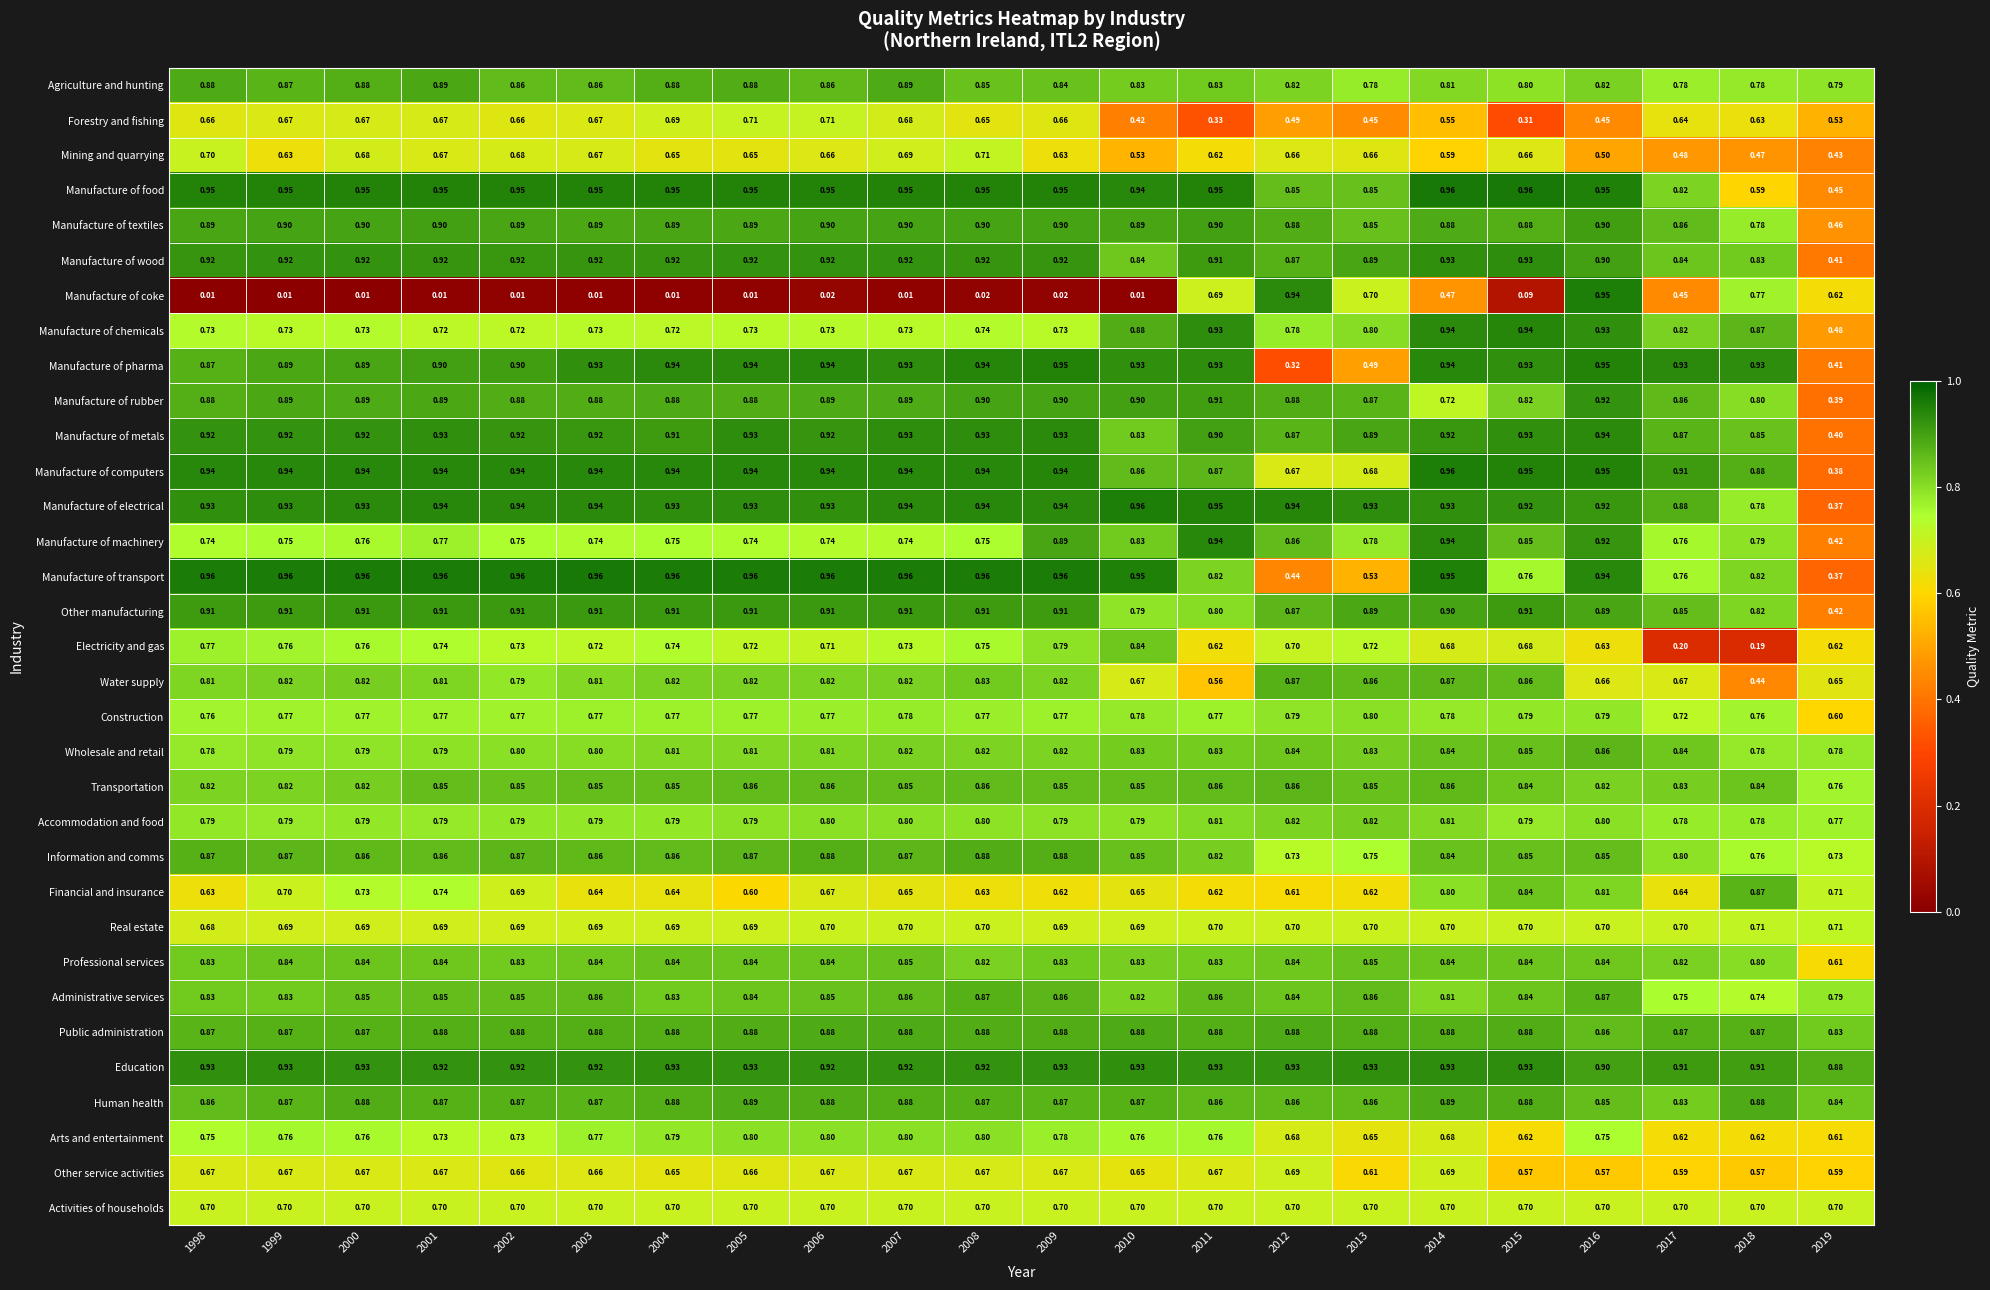

Which series has the largest total across all categories?

Education